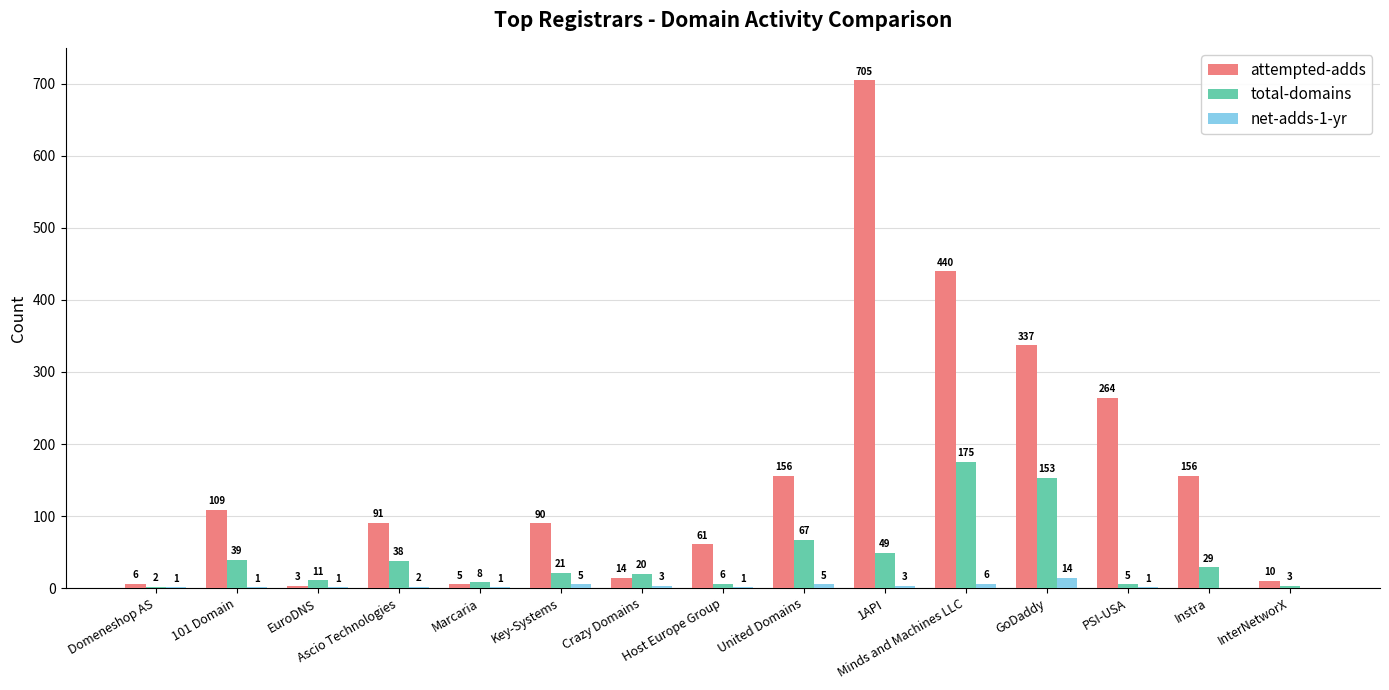

At which label does attempted-adds first exceed 91?

101 Domain